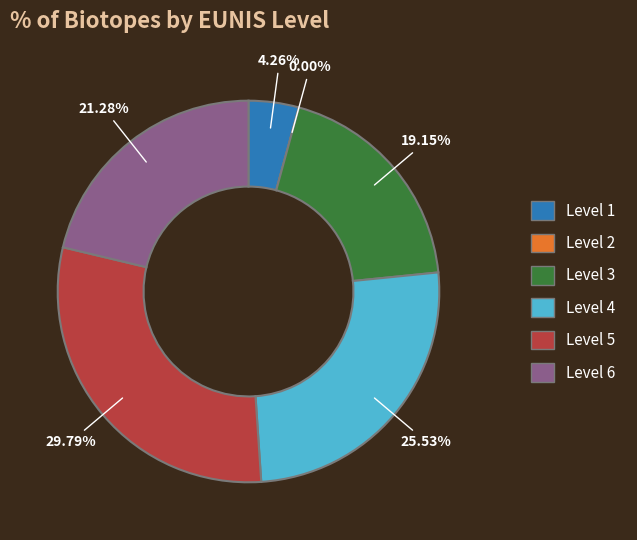

What percentage is NOT represented by Level 6?

78.7%